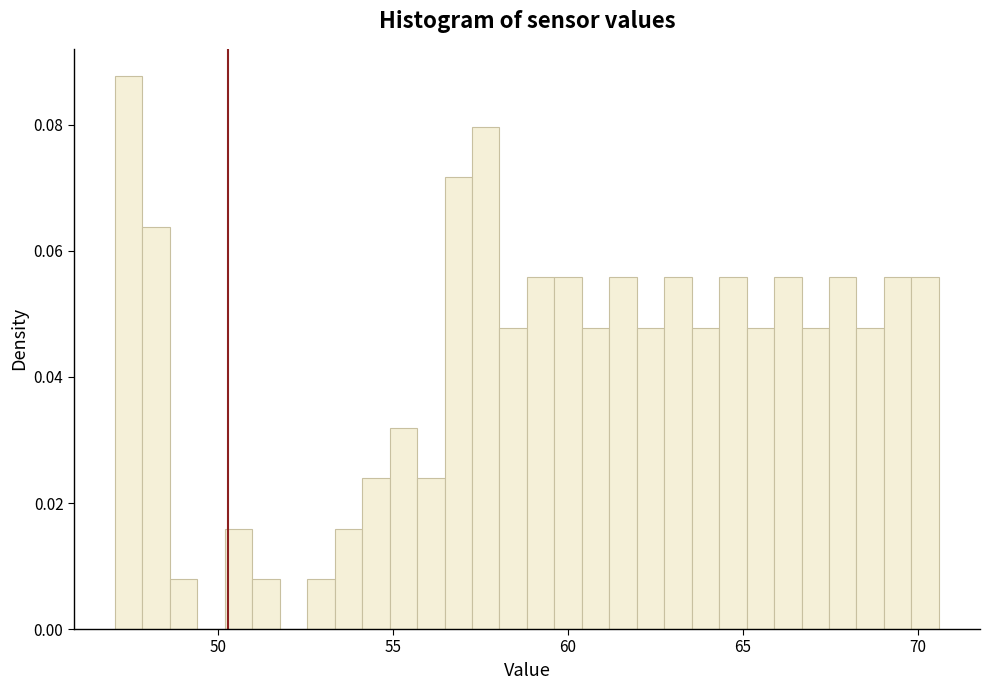

Around what value on the x-axis is the tallest bar? Give the approximate position of its centre, as read against the axis.

47.5